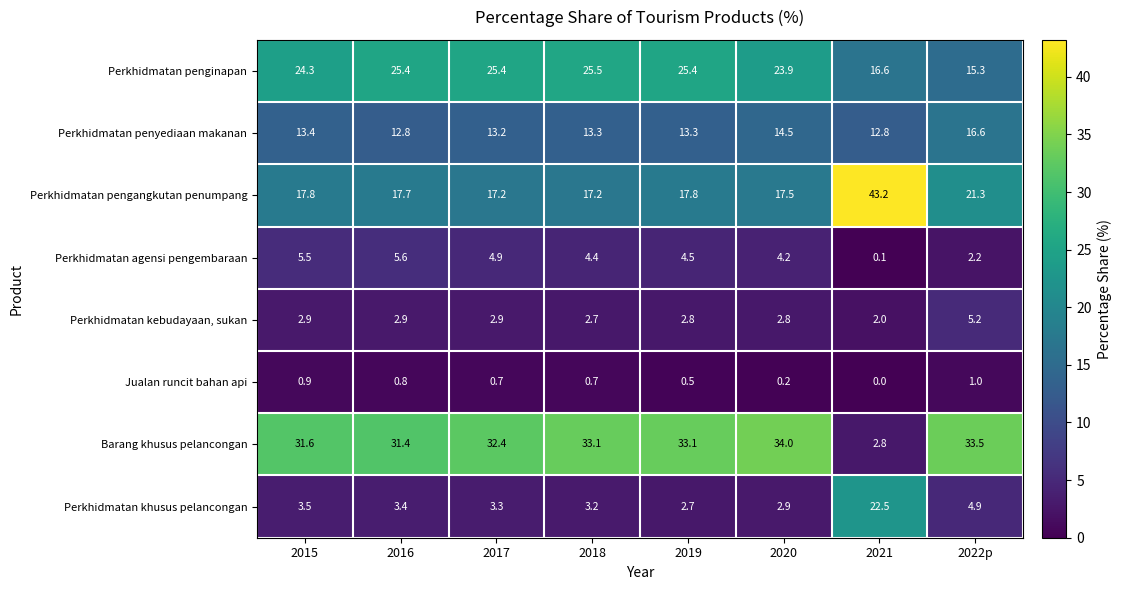

At how many categories does at least one series exceed 31?

8